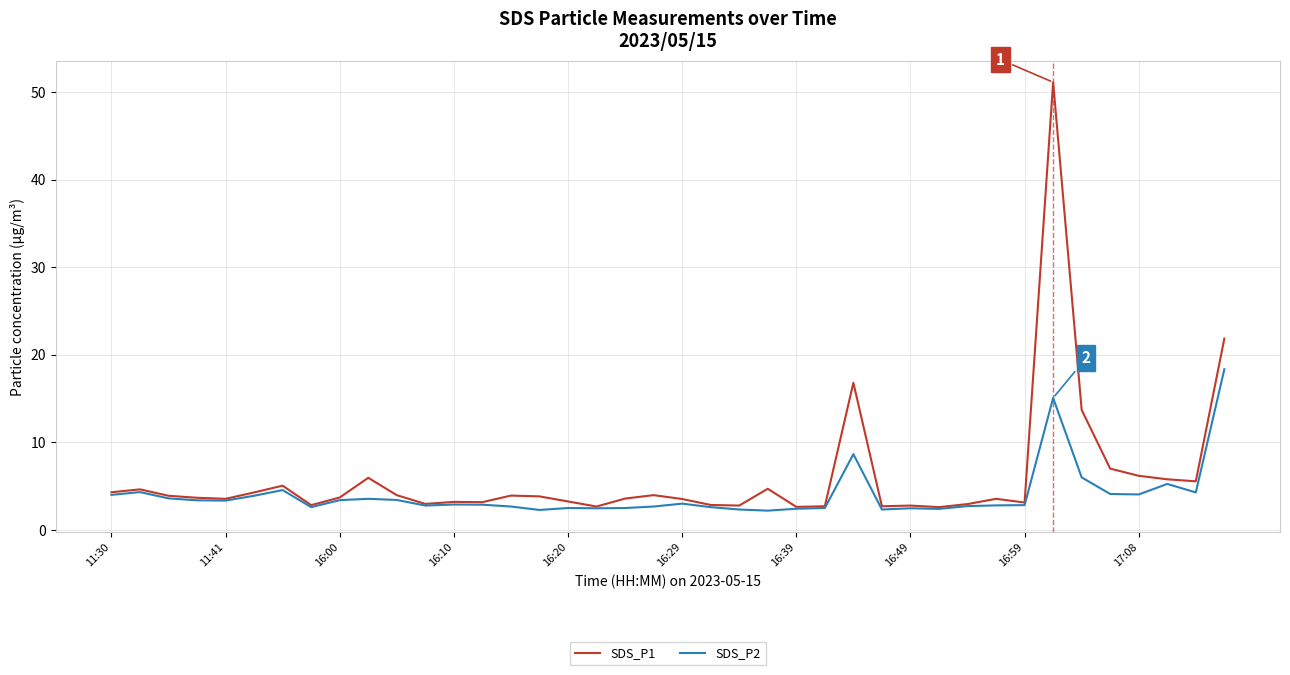

List the series in order of their overall mean, highest first.

SDS_P1, SDS_P2